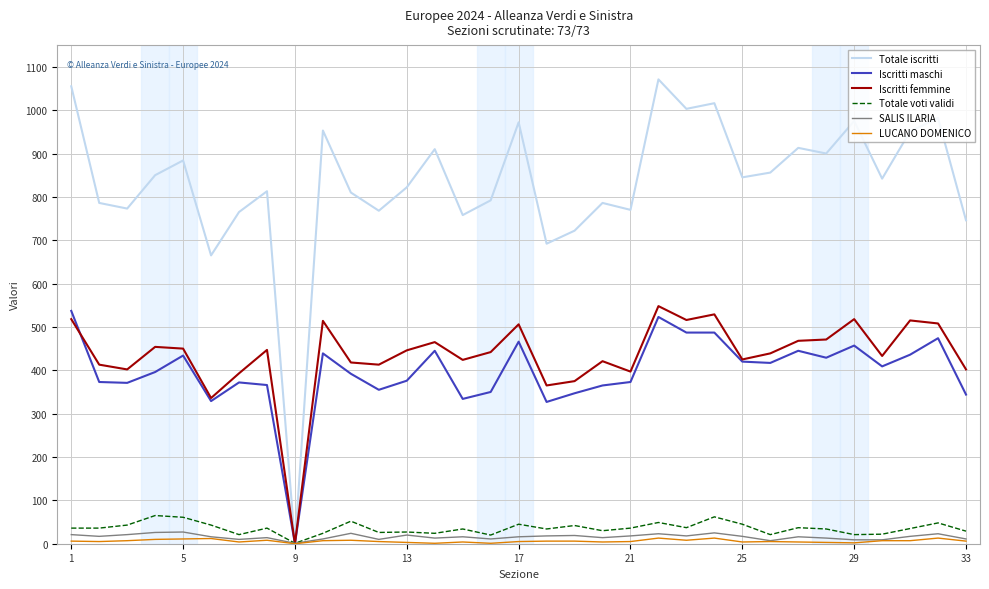

Which series has the largest range (max minus min)?

Totale iscritti